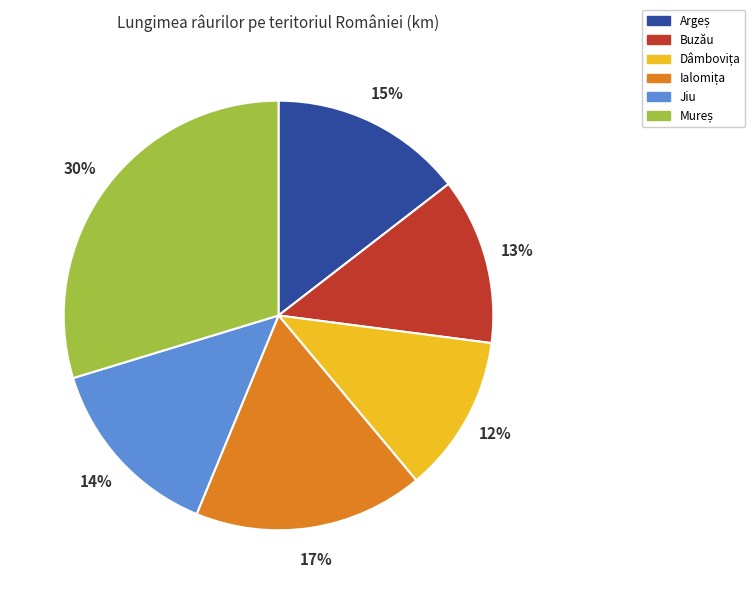

To the nearest percent, what is the average slice percentage?

17%